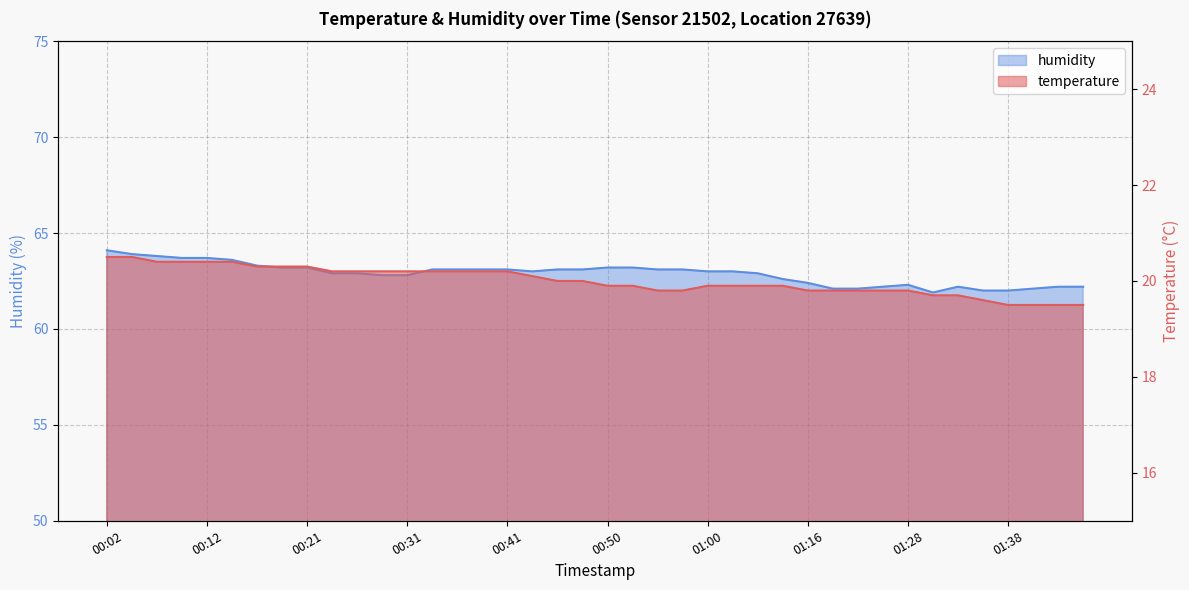

What is the value of the temperature point at the 28th from the left?

19.9